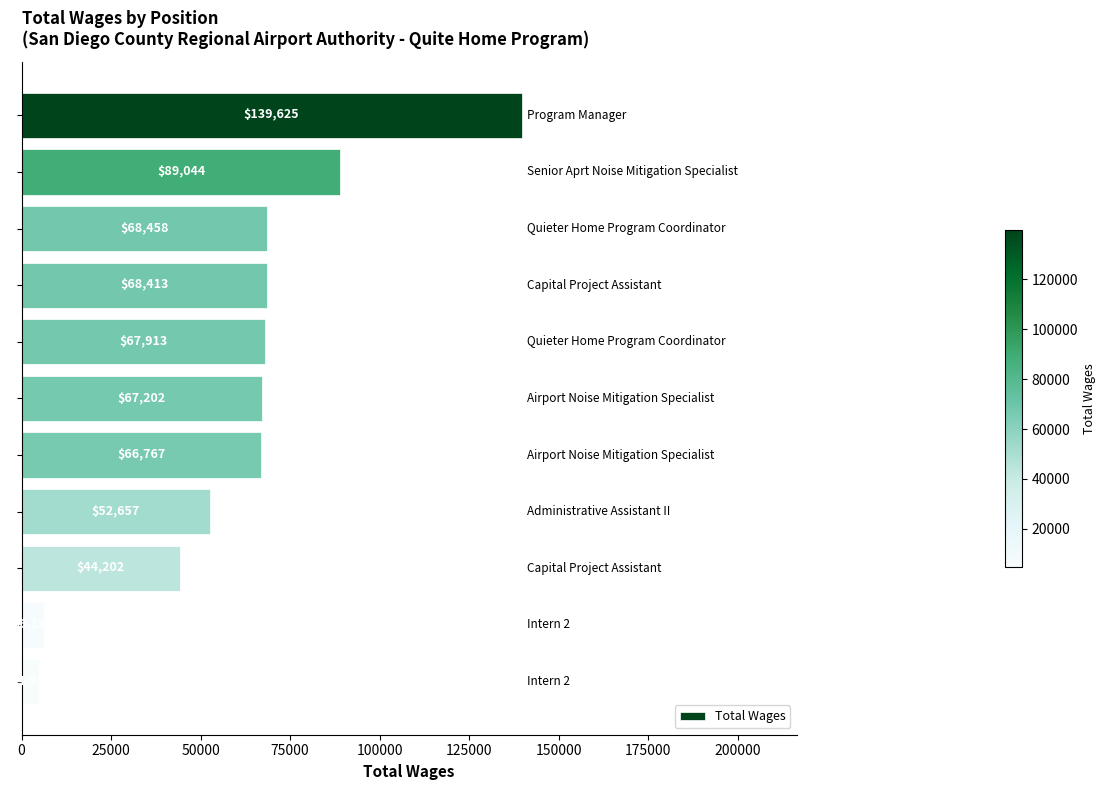

How many bars are there in total?

11